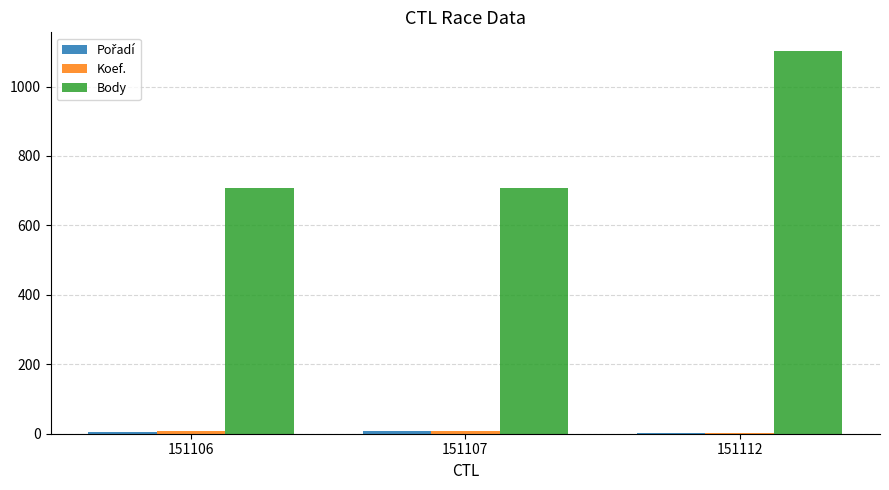

Between 151106 and 151112, which series saw the biggest shift?

Body